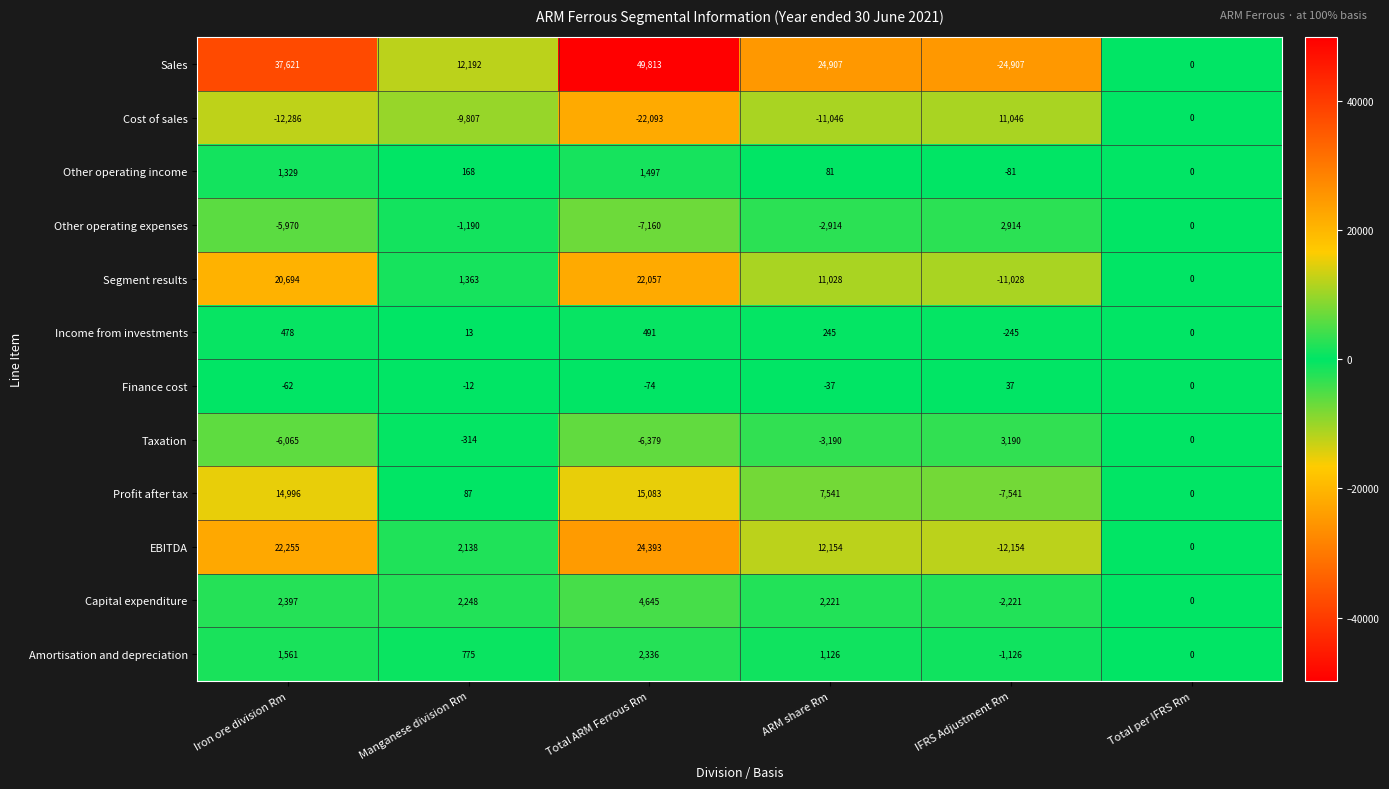

The value of Amortisation and depreciation at Total per IFRS Rm is 0. True or false?

True